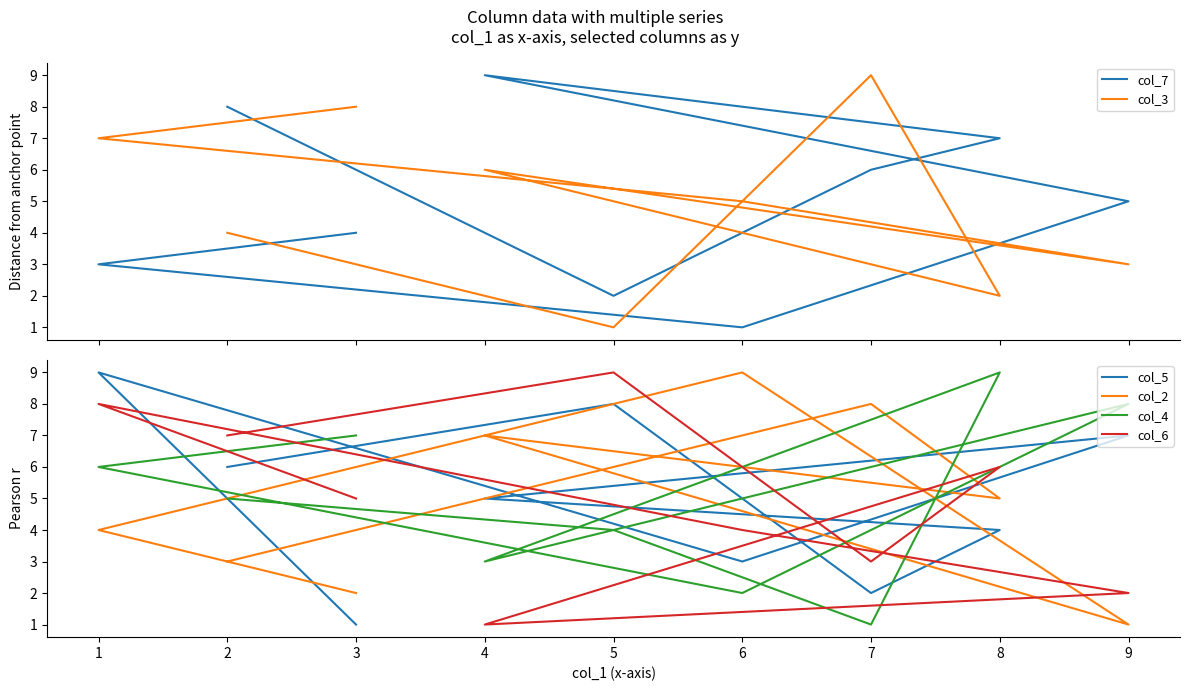

What is the sum of all col_2 values?

45